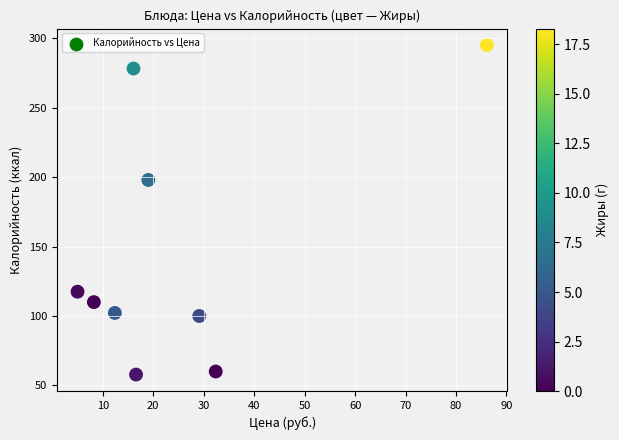

What is the range of X values (max minus min)?

81.1